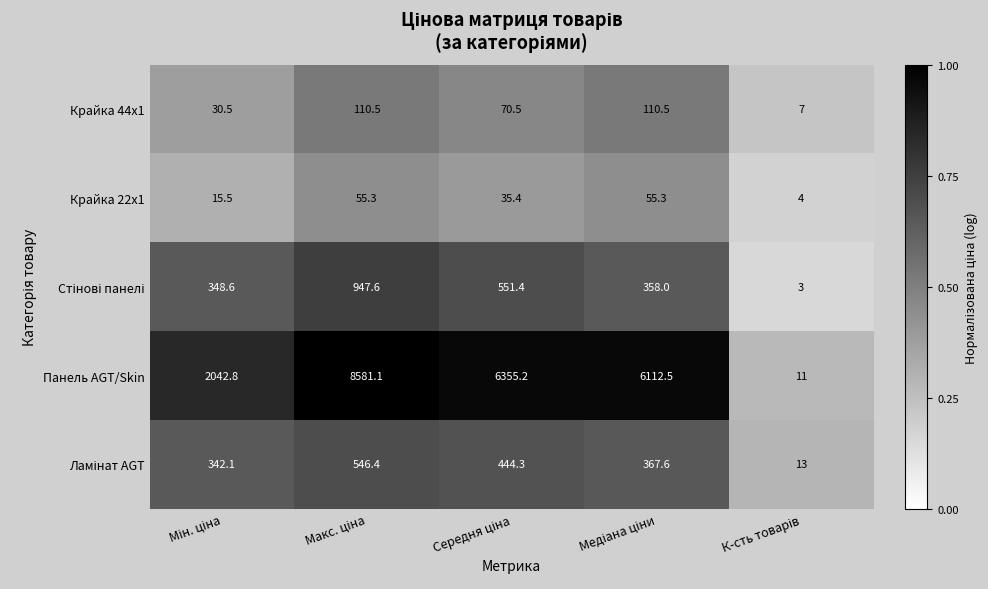

What is the sum of all Панель AGT/Skin values?

23102.6